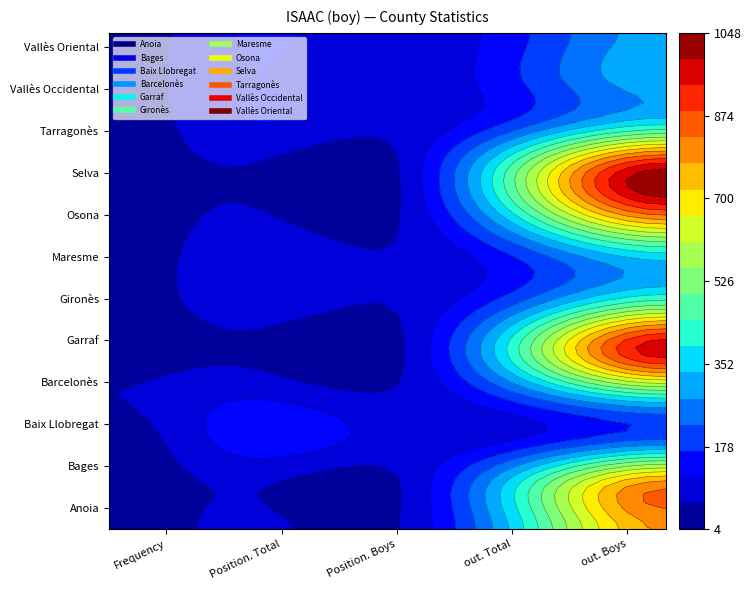

Which series has the largest range (max minus min)?

Selva